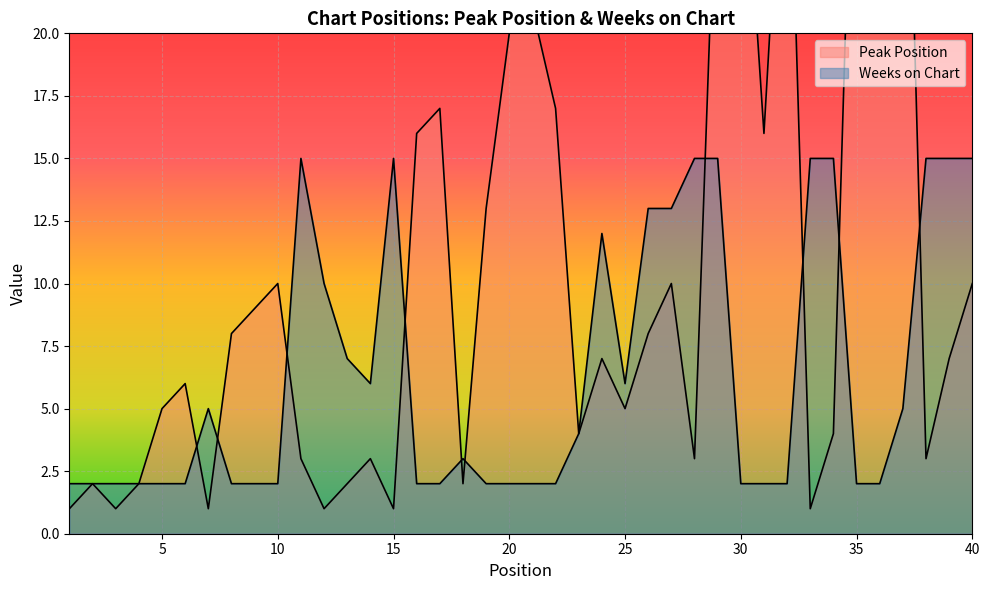

What is the sum of the Peak Position values at 40 and 35?

45